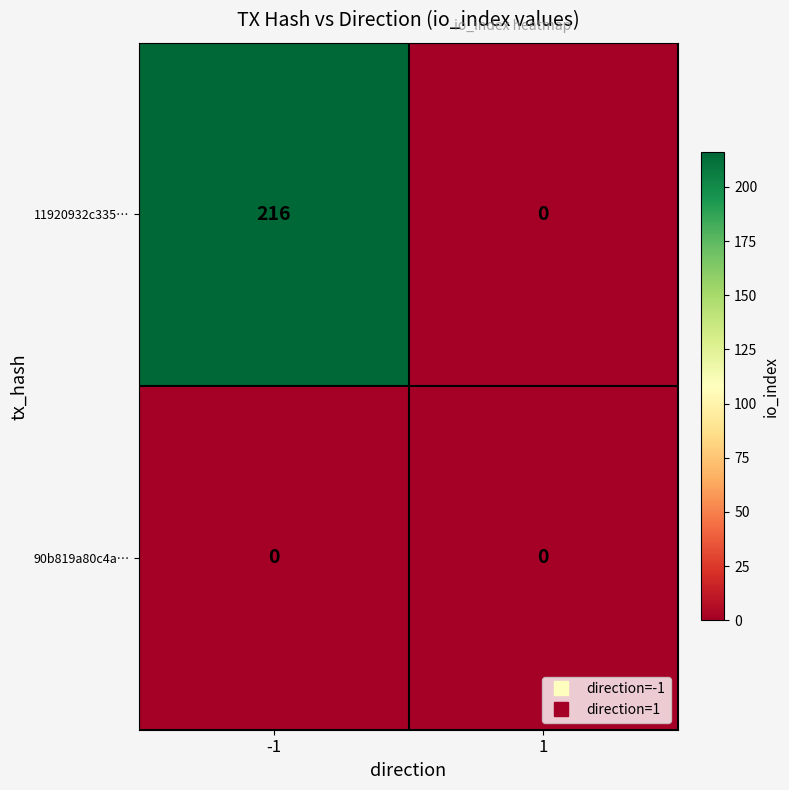

What is the total value across all series at -1?

216